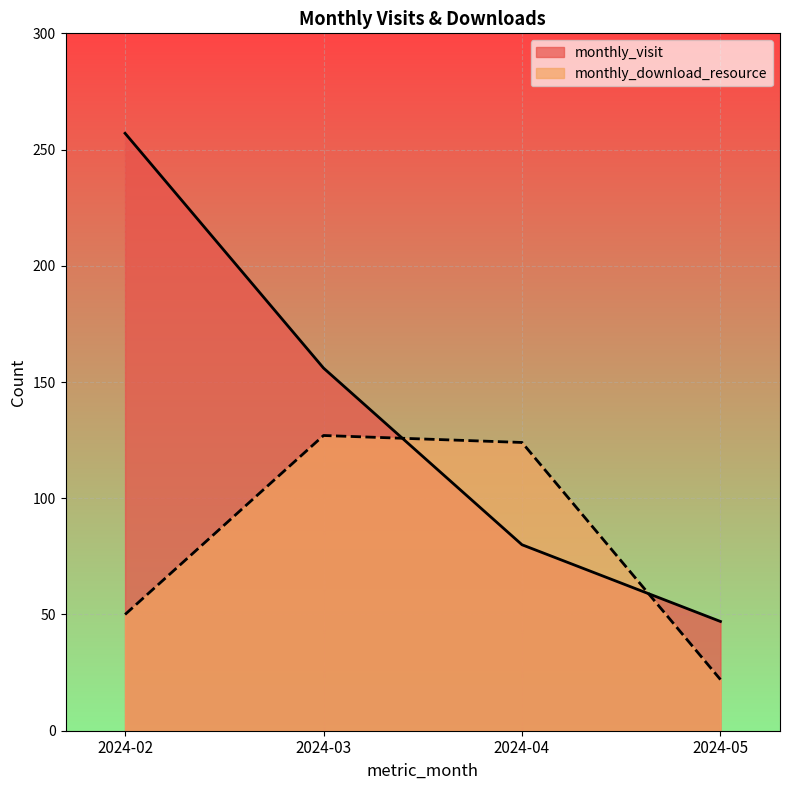

Rank the series at 2024-05 from lowest to highest value.

monthly_download_resource, monthly_visit